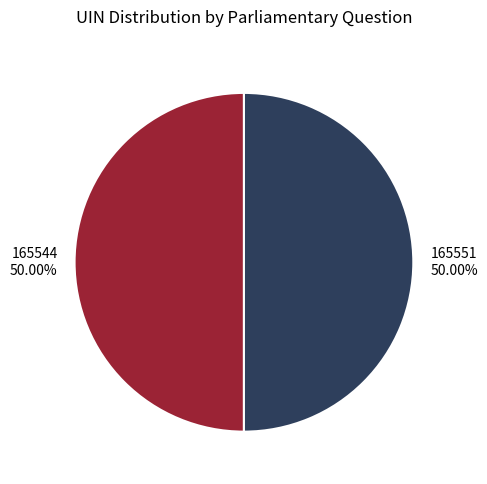

Approximately how many times larger is the value at 165551 compared to 165544?

1.0